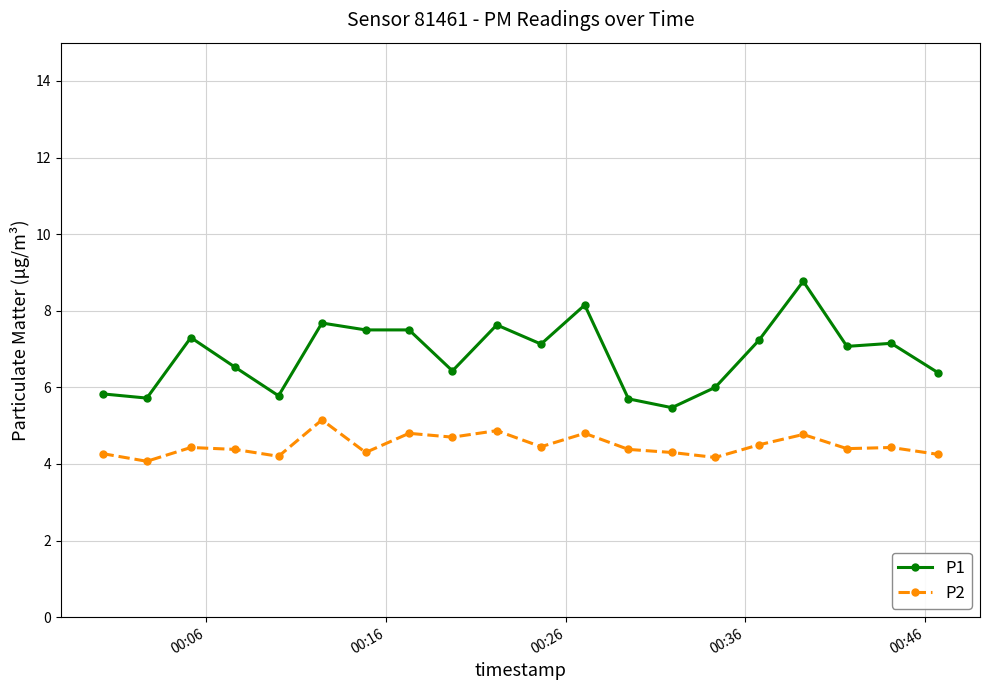

True or false: P1 has more than 1 points higher than both neighbors.

True